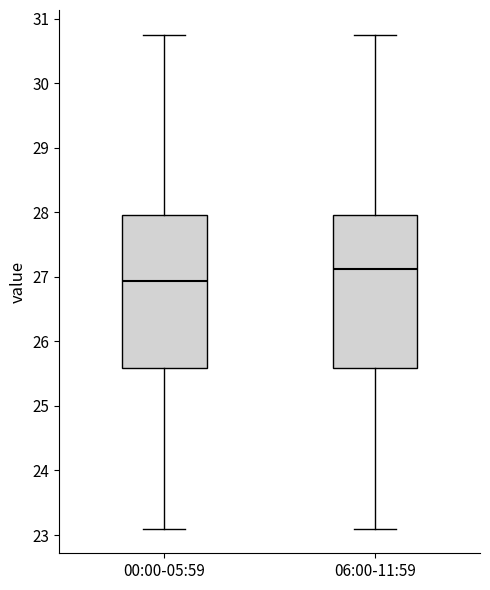

Which box's median line is the highest?

06:00-11:59